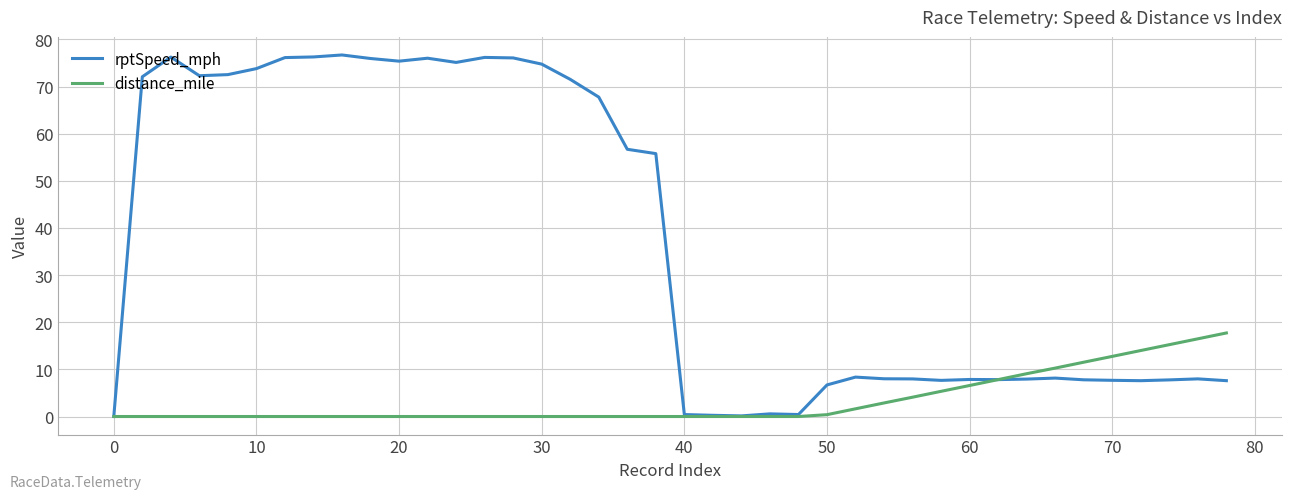

List the series in order of their peak value, lowest first.

distance_mile, rptSpeed_mph